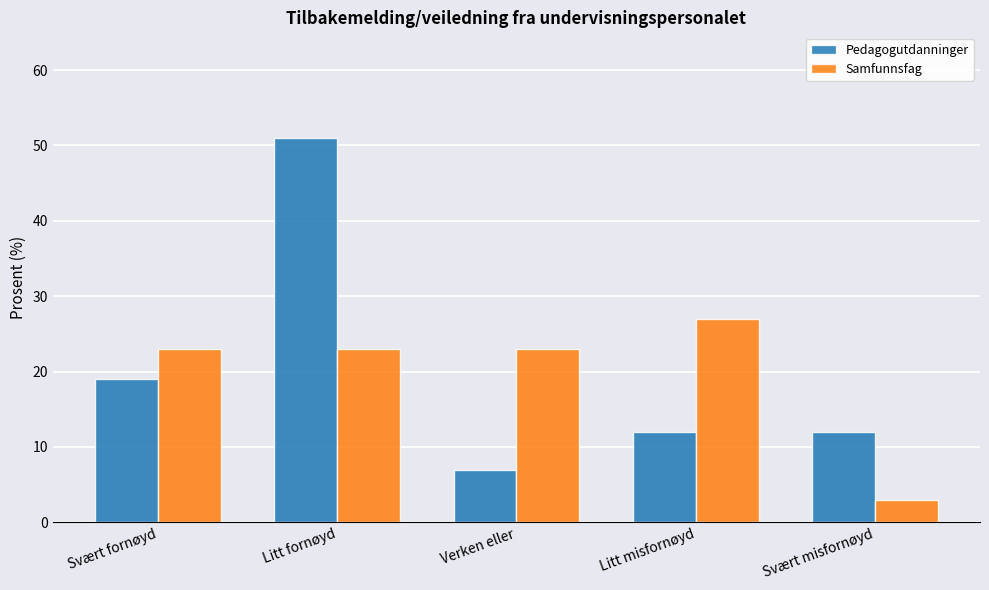

Reading right to left, what are all the values shown in this chart?

Pedagogutdanninger: 12	12	7	51	19
Samfunnsfag: 3	27	23	23	23